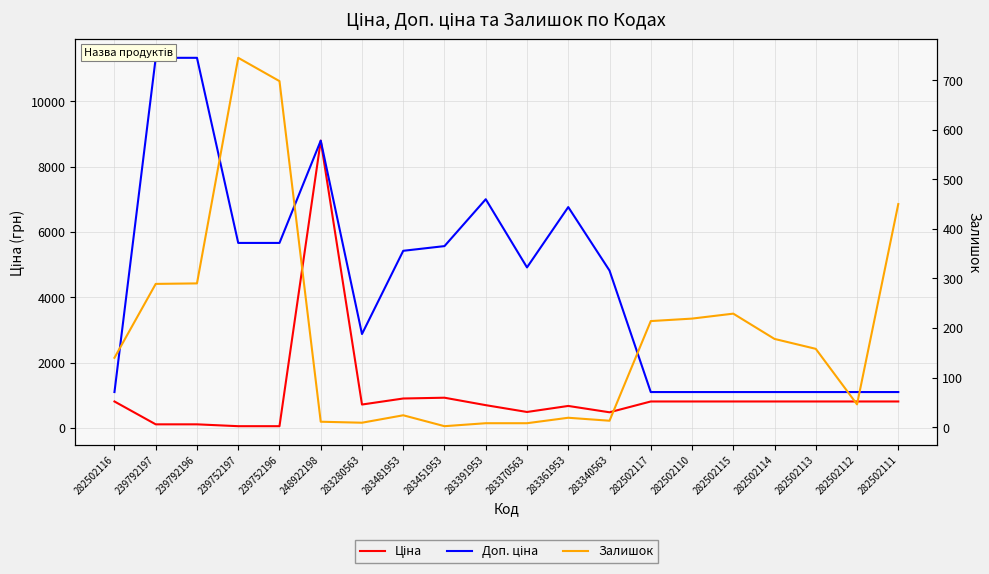

After their last crossing, which series has the higher values: Залишок or Ціна?

Ціна